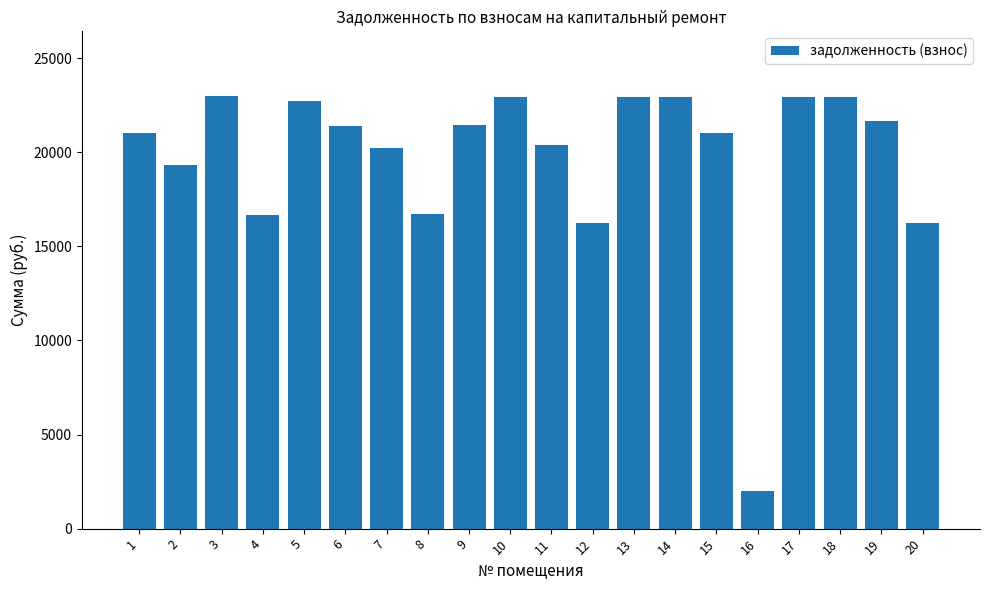

Between 2 and 12, which is larger?

2